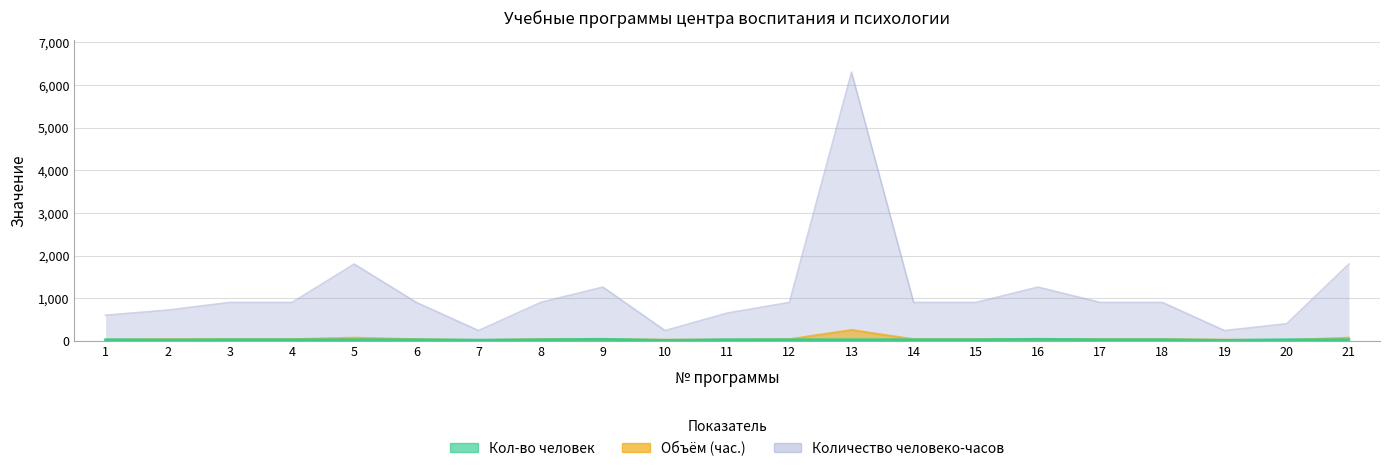

At how many categories does at least one series exceed 2151?

1